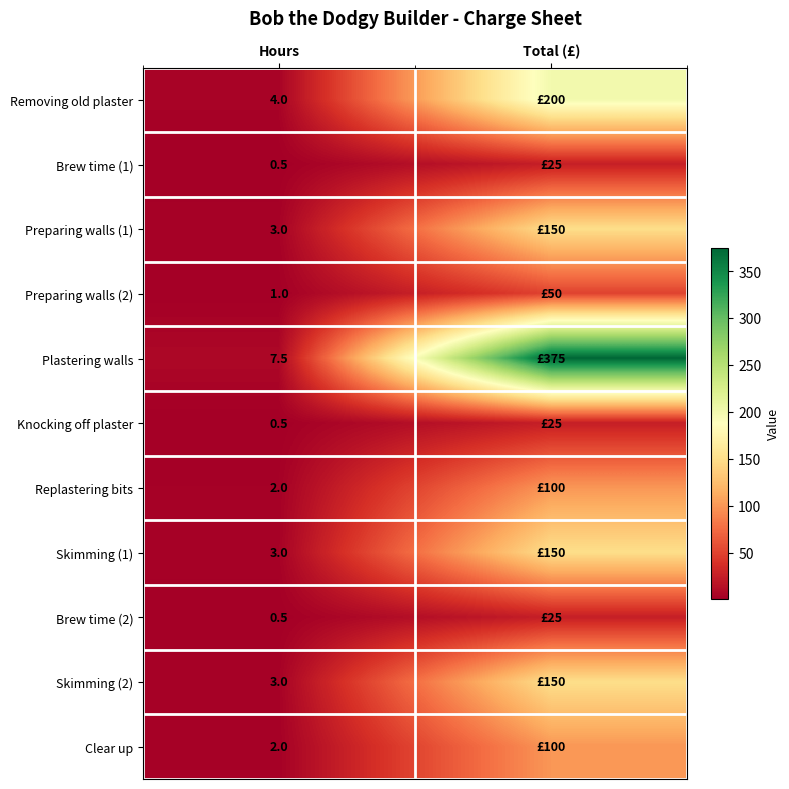

What is the spread (max minus min) of values at Hours?

7.0